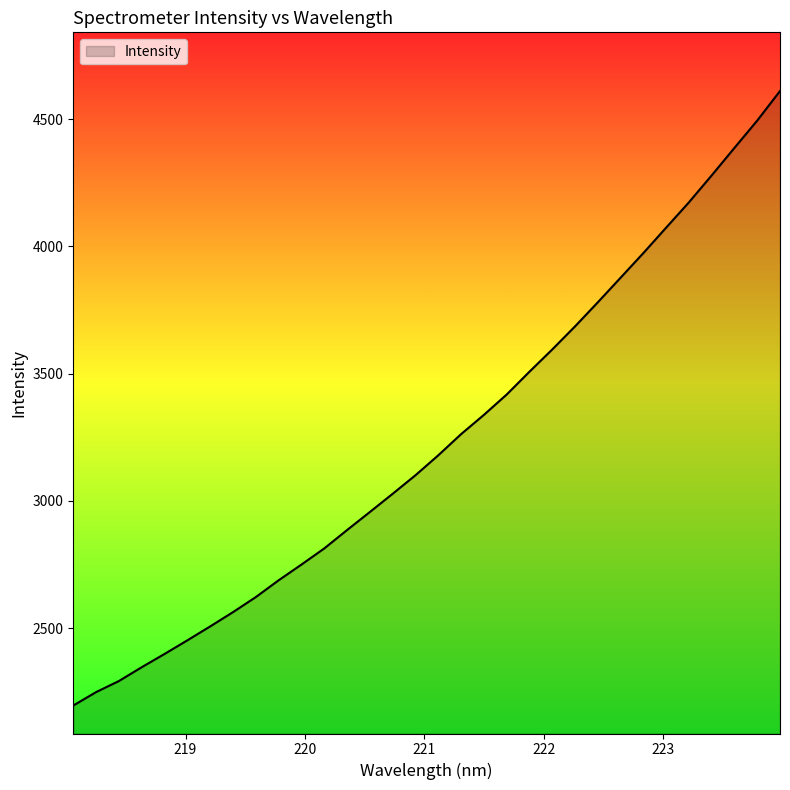

What is the difference between the maximum and minimum values?

2413.6